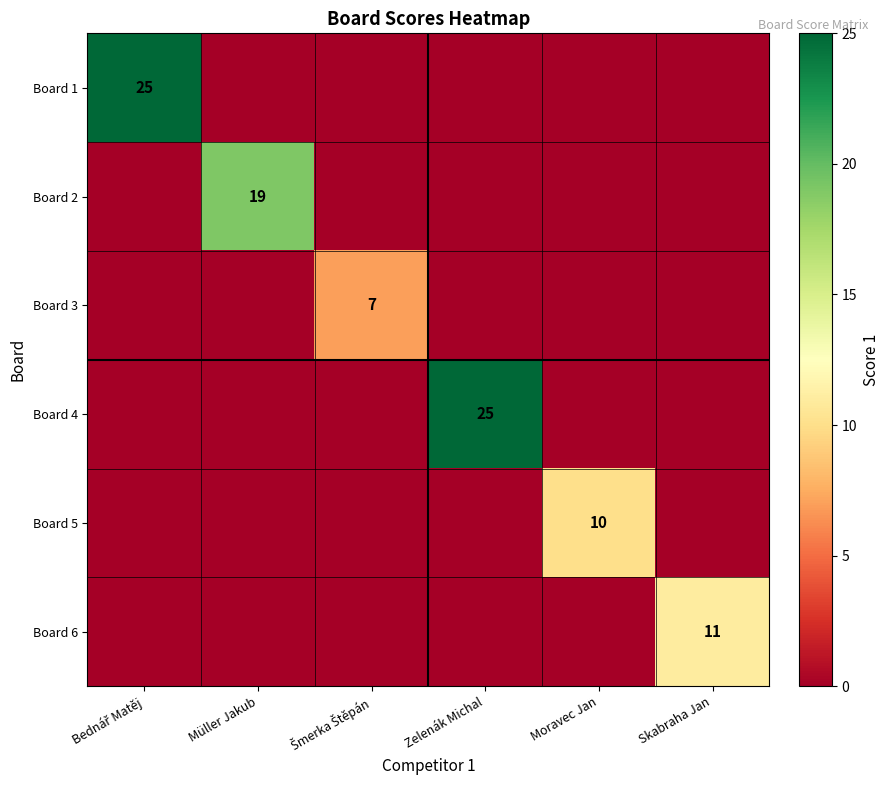

How many data points in Board 1 are above 0?

1